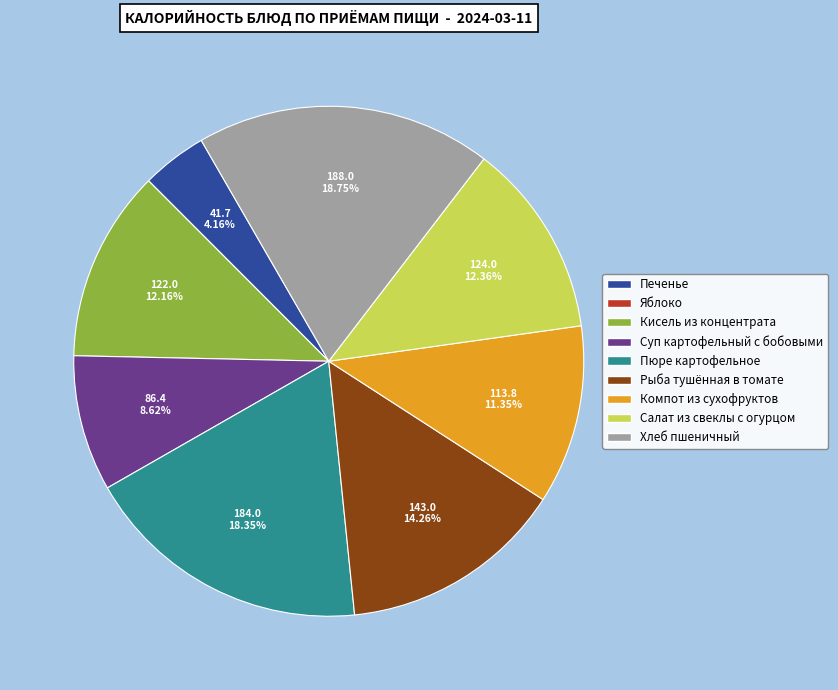

To the nearest percent, what percentage of the pie is Пюре картофельное?

18%